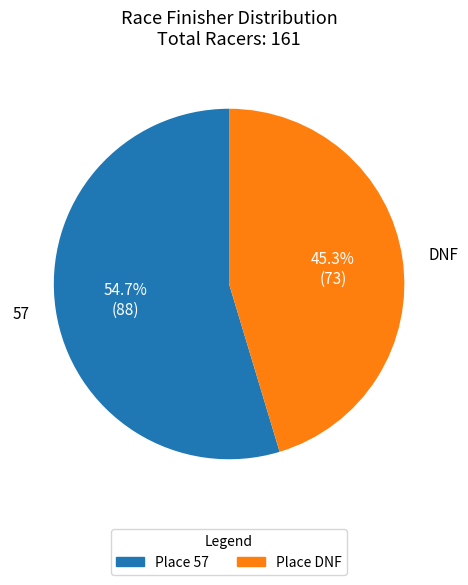

Does 57 represent more than half of the total?

Yes